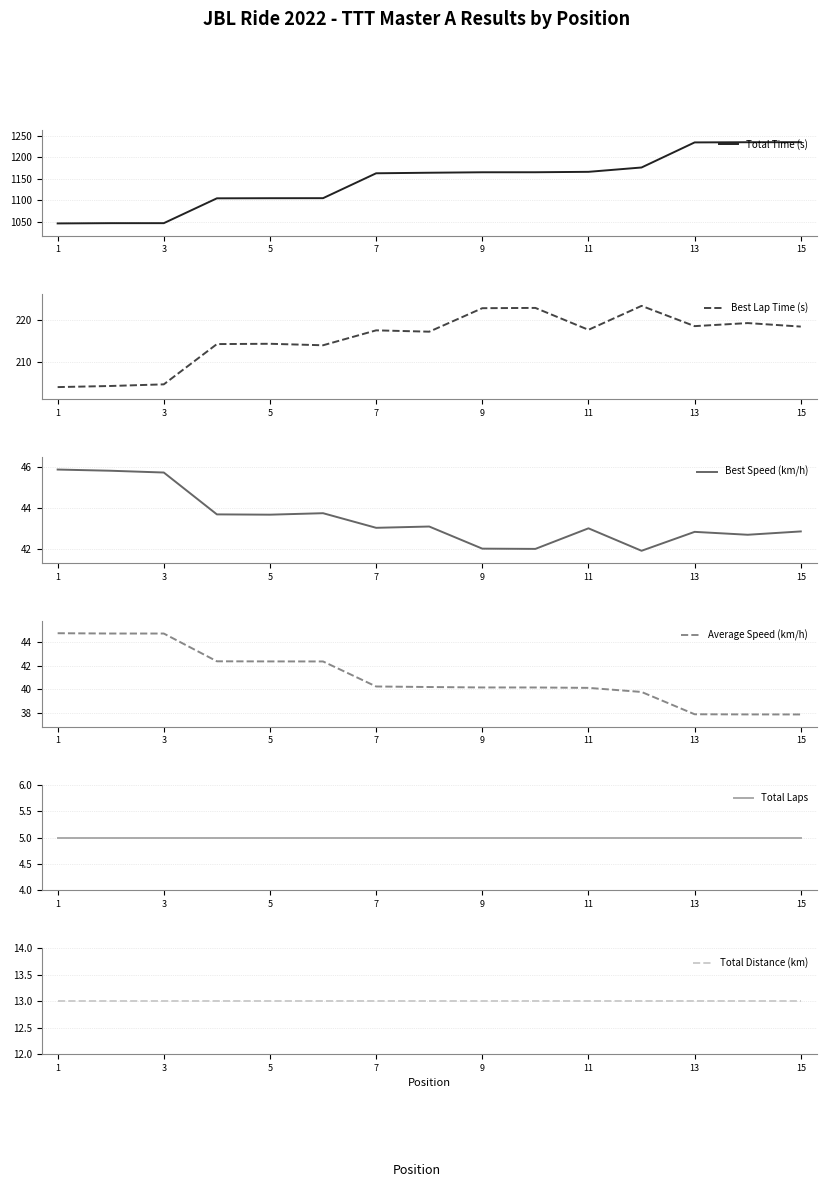

At which label does Best Lap Time (s) reach its minimum?

1